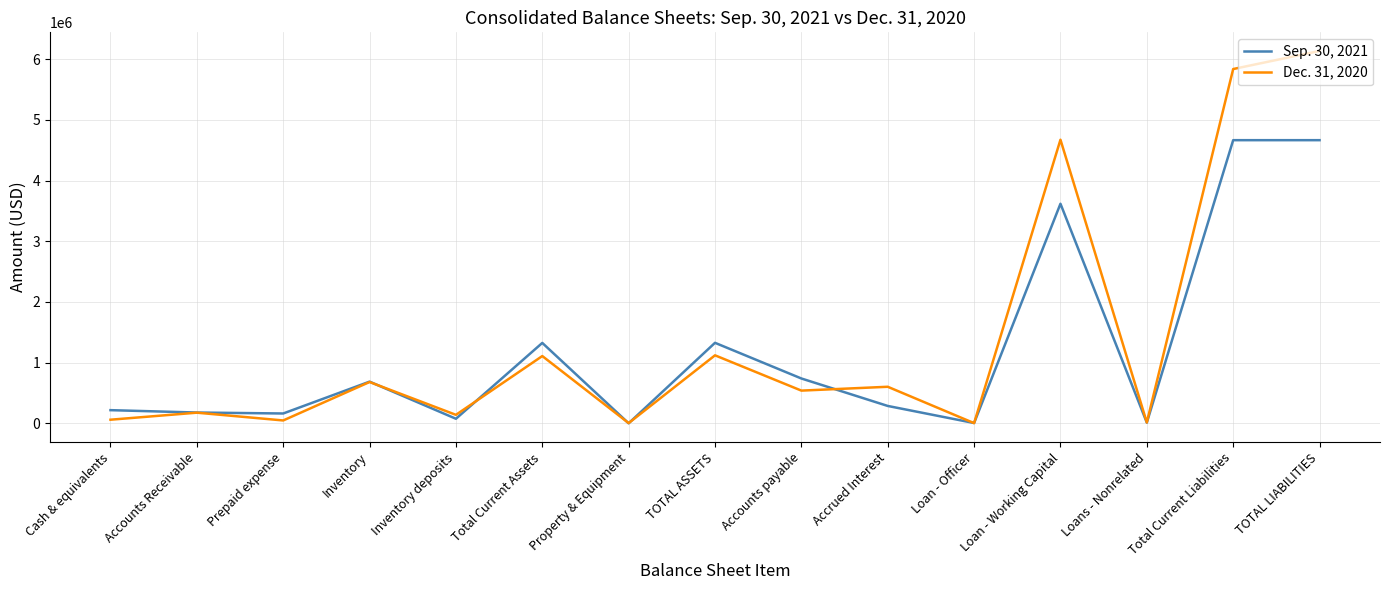

The Dec. 31, 2020 series shows 998094 at Inventory. True or false?

False